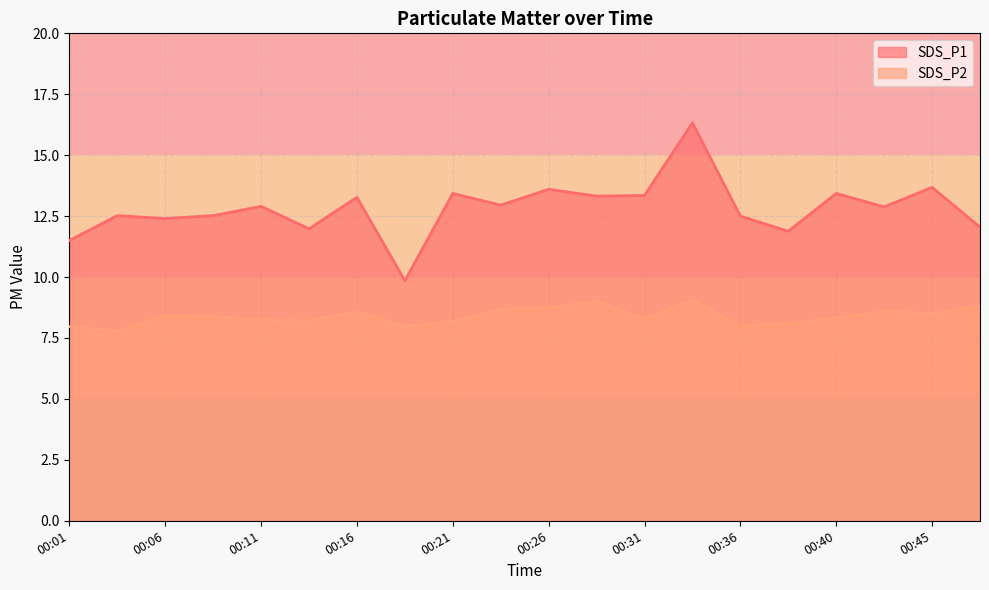

True or false: SDS_P1 and SDS_P2 intersect in this chart.

False